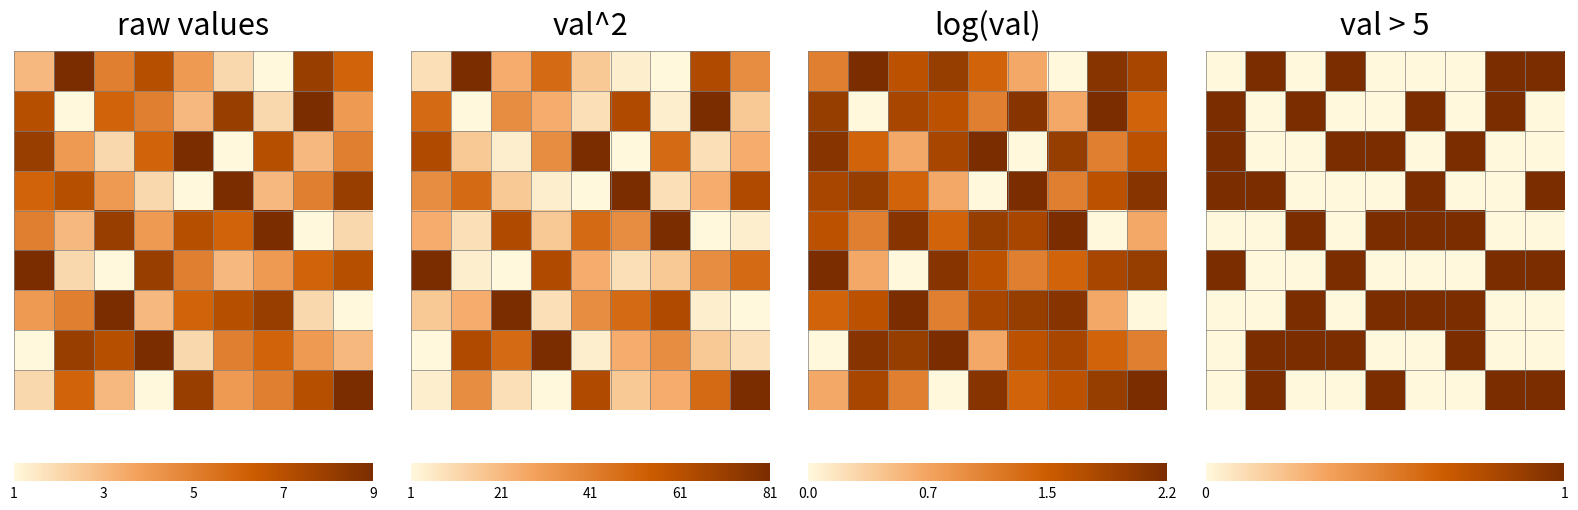

What is the total value across all series at 7?

4